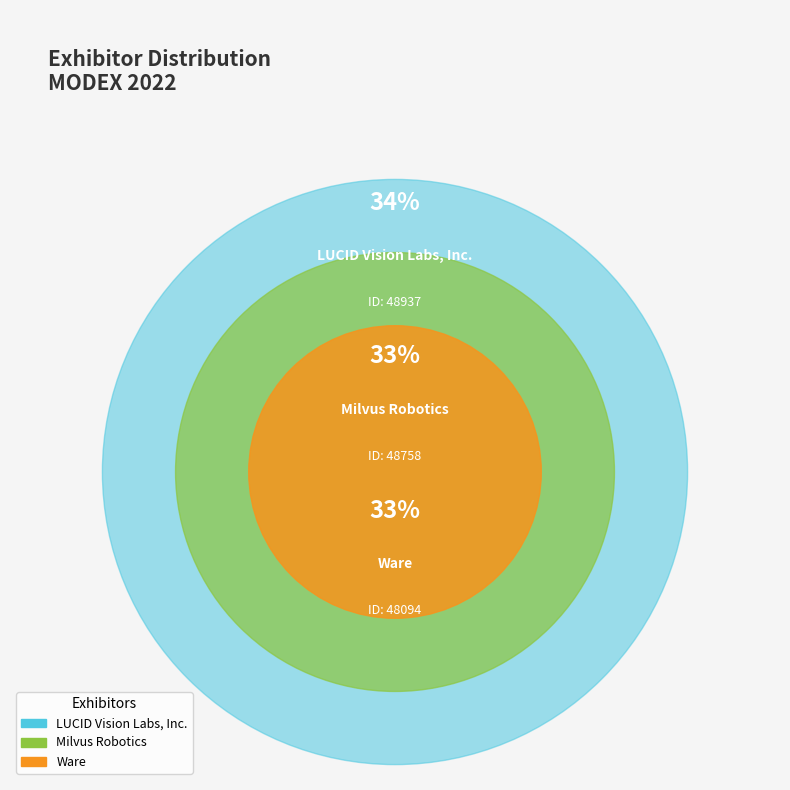

Which category has the biggest portion of the pie?

LUCID Vision Labs, Inc.